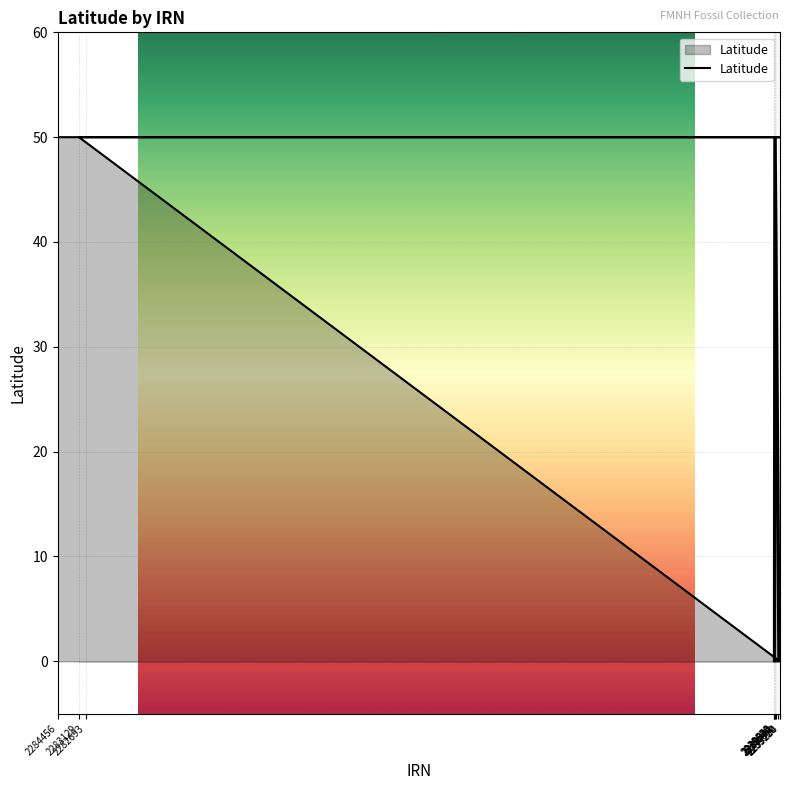

How many interior local valleys (lower than both neighbors) does the data have?

1